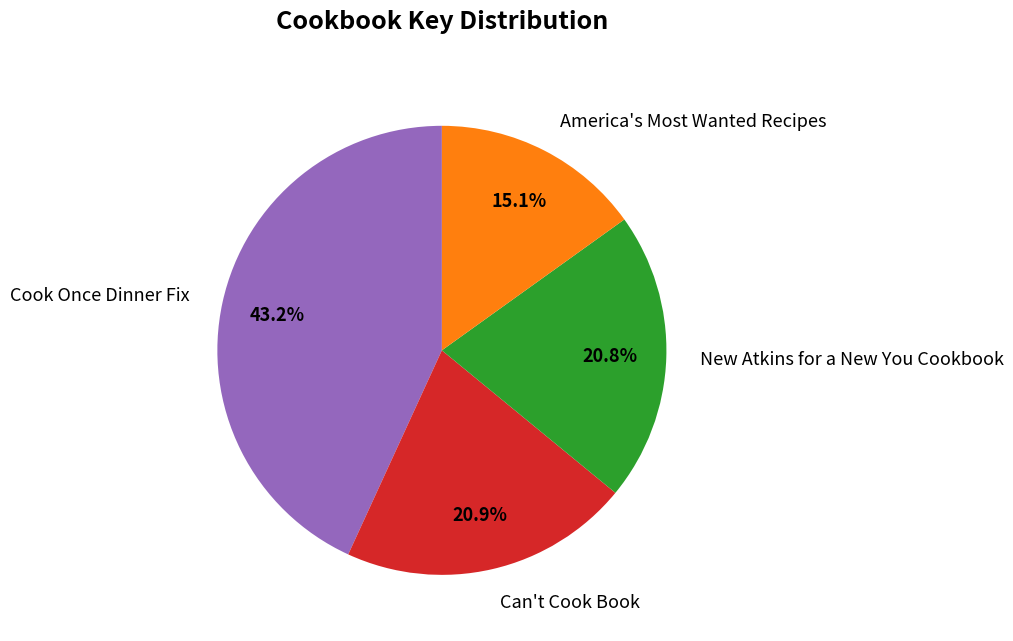

Approximately how many times larger is the value at Cook Once Dinner Fix compared to Can't Cook Book?

2.1